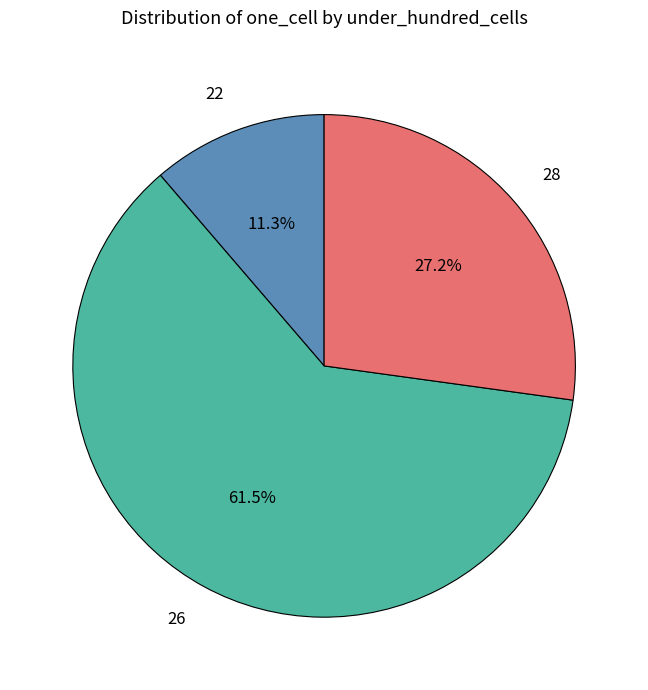

Count the number of slices in the pie.

3